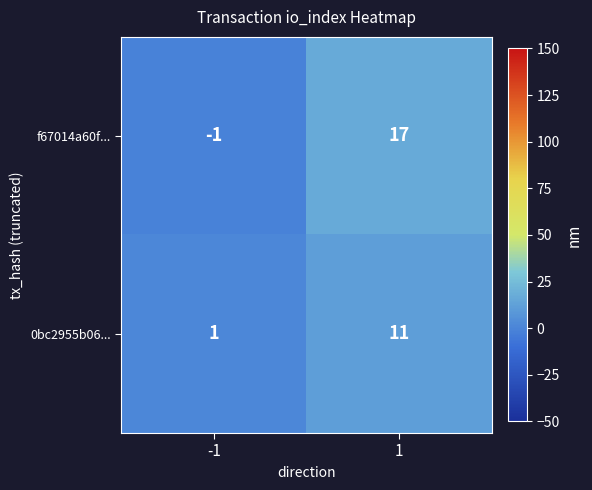

What is the highest value of the f67014a60f... series?

17